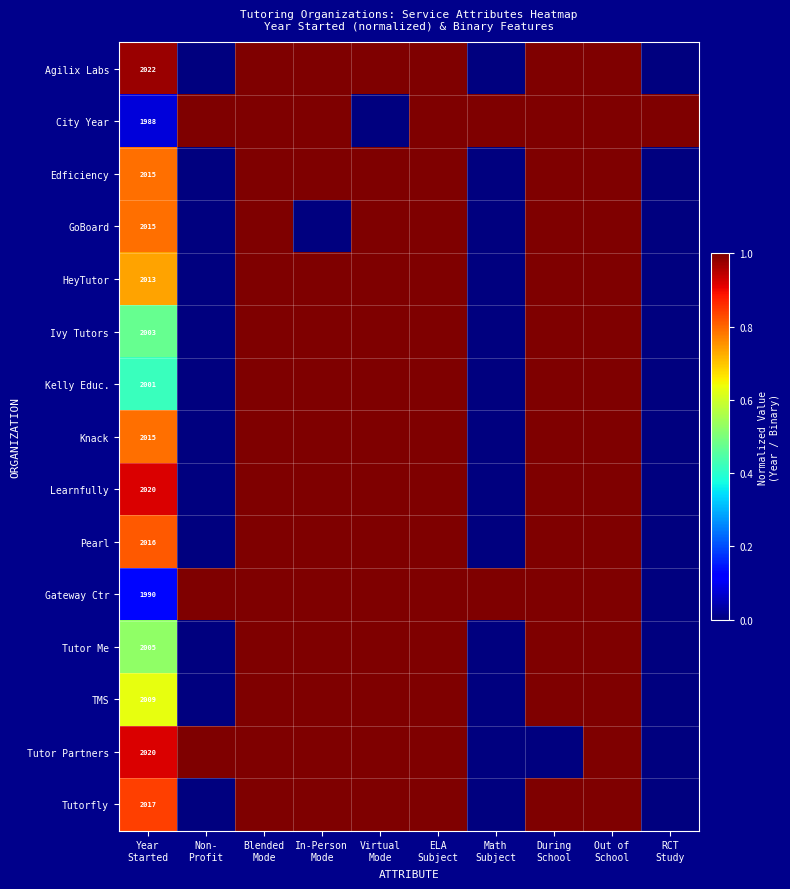

Is the value of Learnfully at During School greater than the value of Tutor Partners at Blended Mode?

No